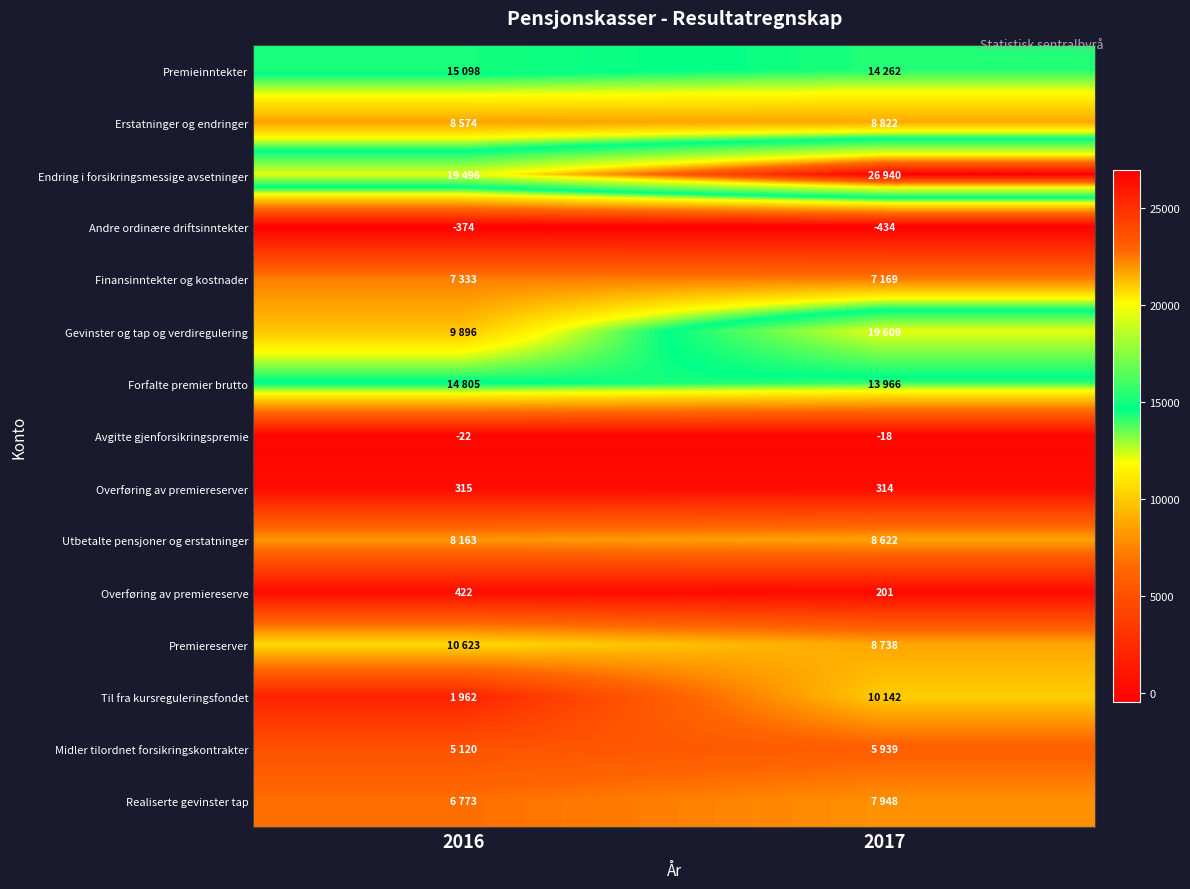

The Andre ordinære driftsinntekter series shows -596 at 2016. True or false?

False